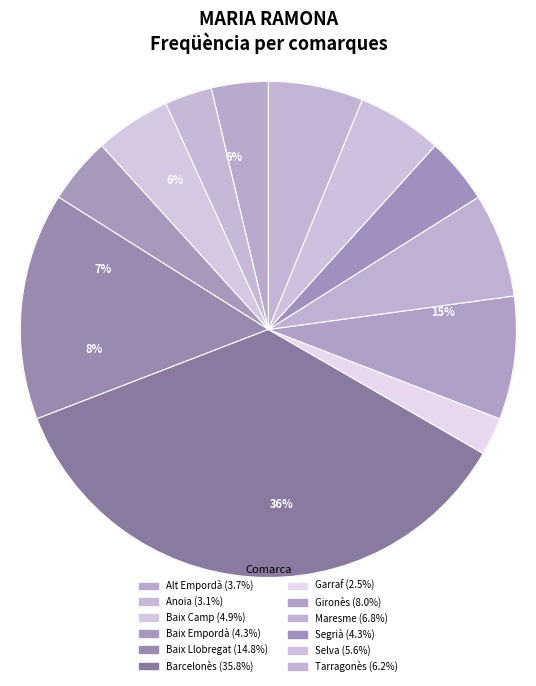

The Gironès slice represents 8% of the pie. True or false?

True